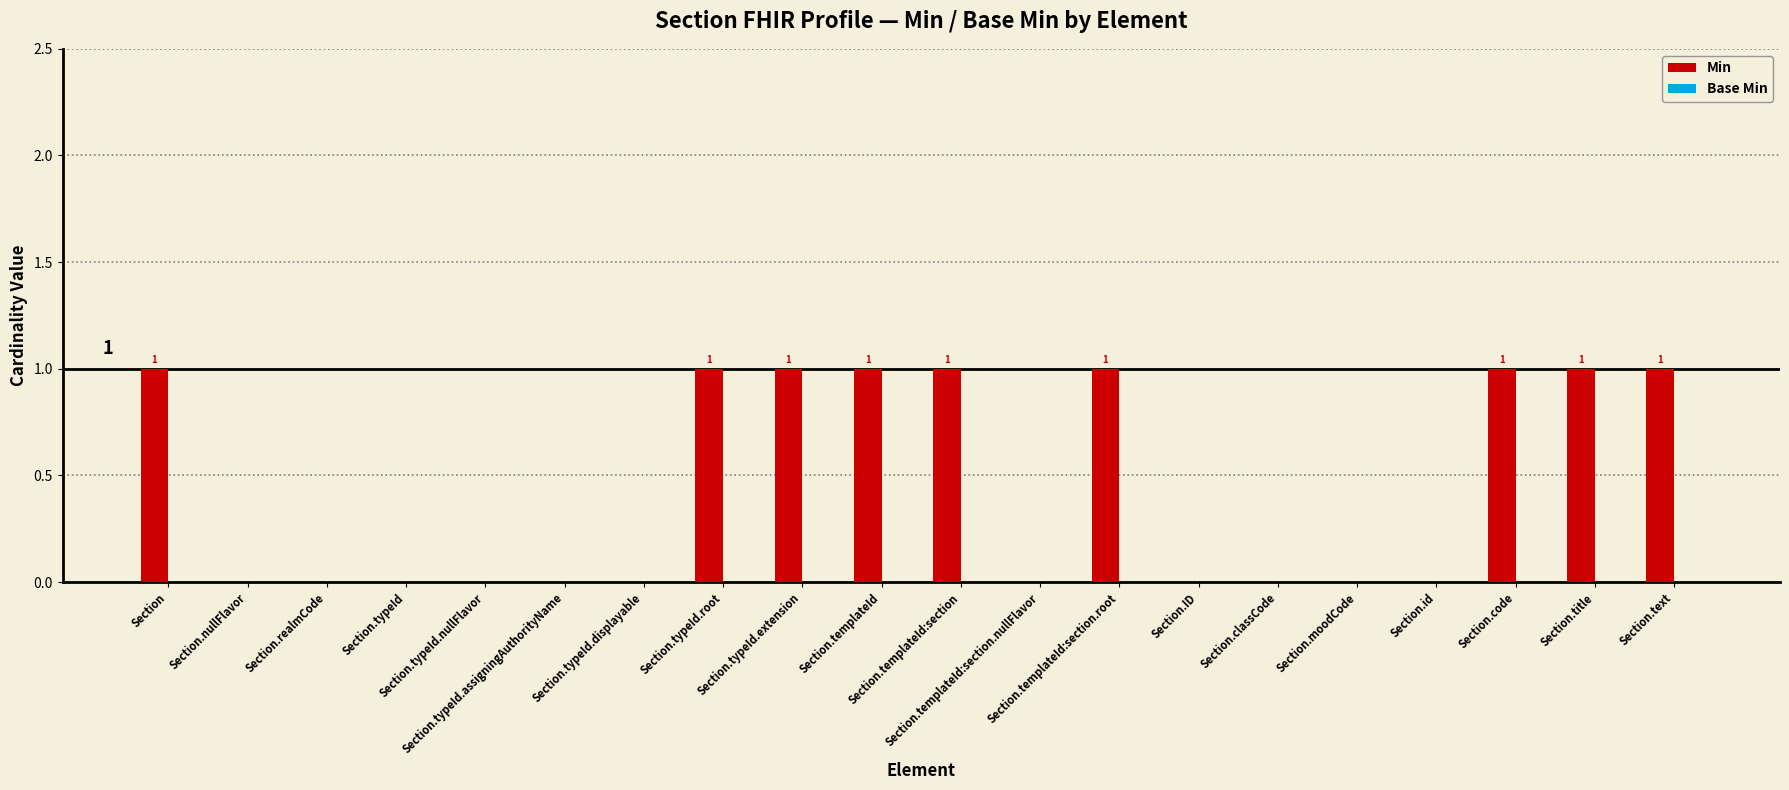

Are the bars horizontal?

No